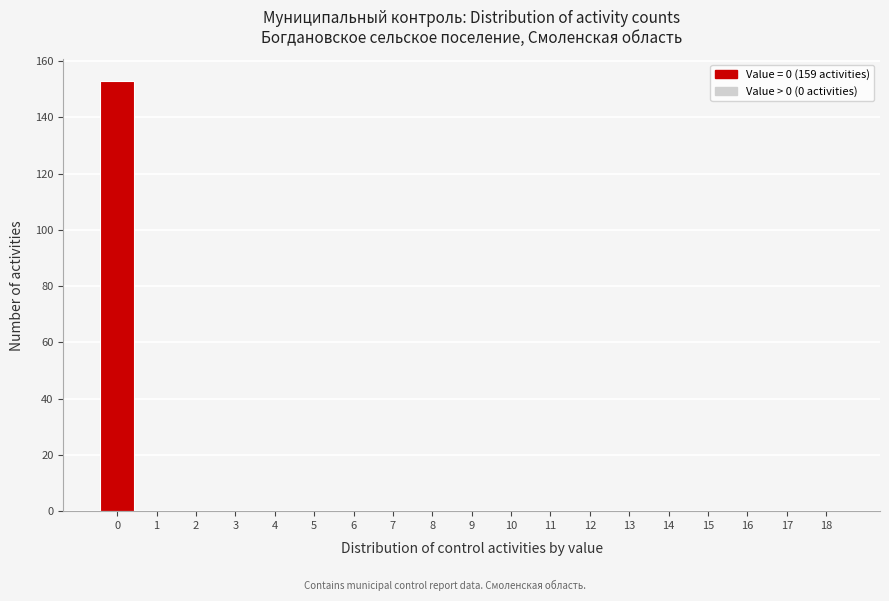

What is the height of the bar covering -0.5 to 0.5 on the x-axis? The values are not printed on the chart, so give them approximately, as read against the axis.

154